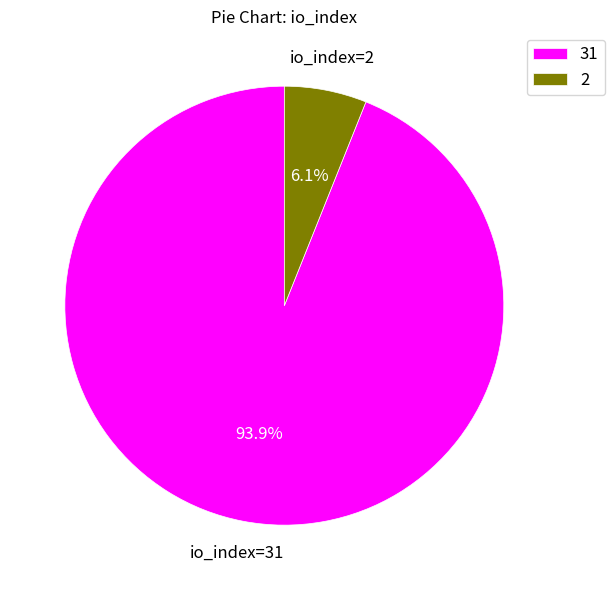

Count the number of slices in the pie.

2